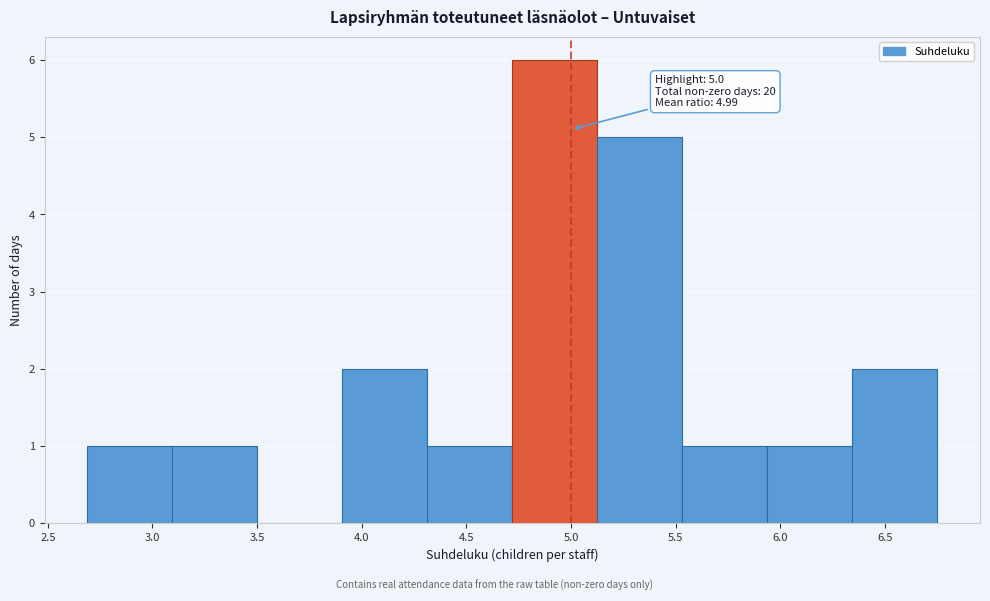

Which range on the x-axis has the tallest bar?

4.70 to 5.15